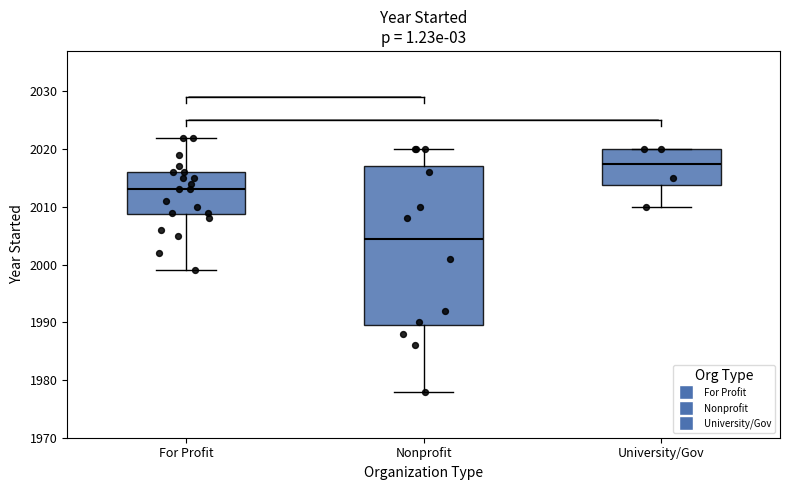

Which box has the highest median line?

University/Gov